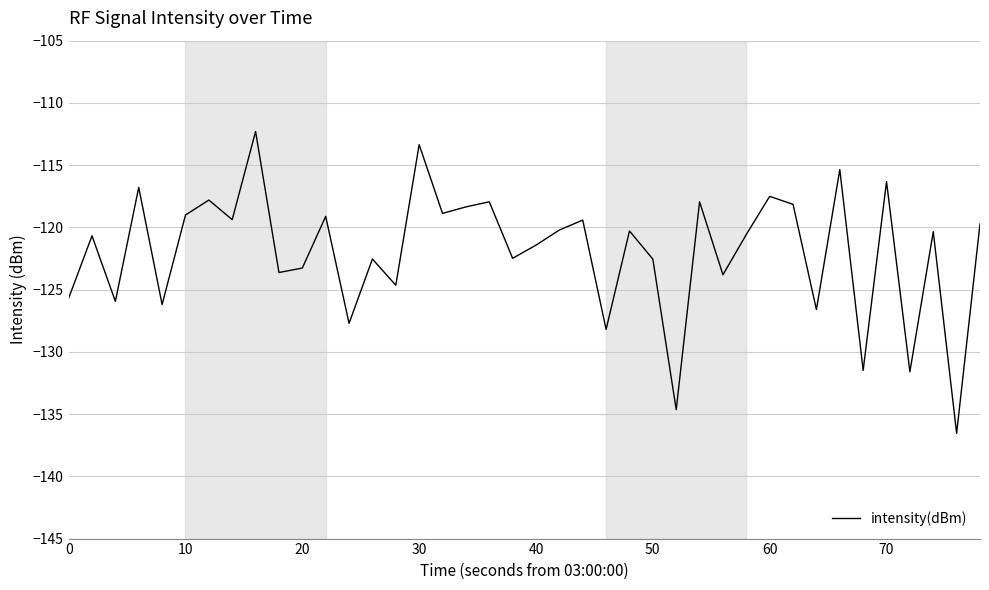

What is the smallest value displayed?

-136.5